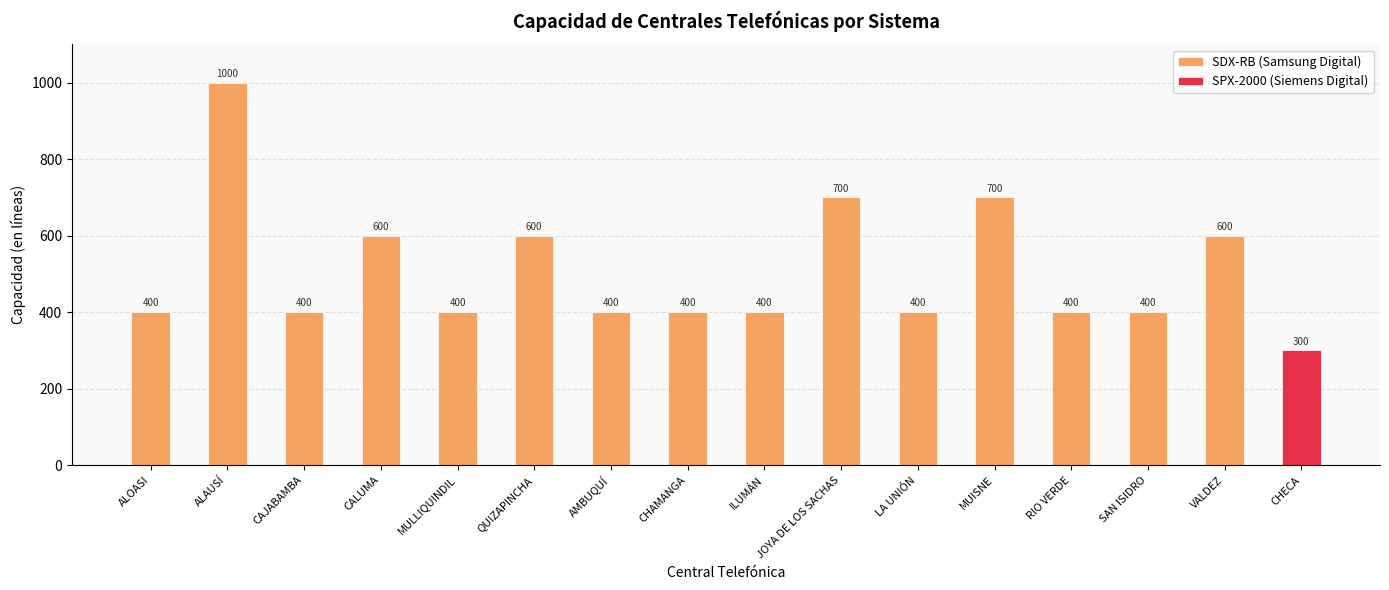

How many data points are above 400?

6